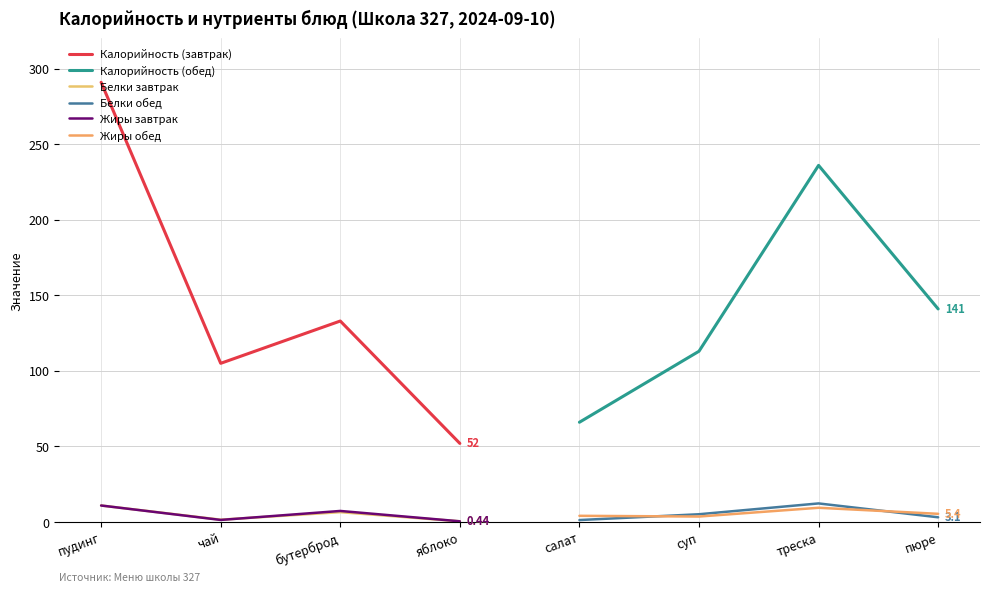

True or false: Жиры завтрак and Калорийность (завтрак) intersect in this chart.

False